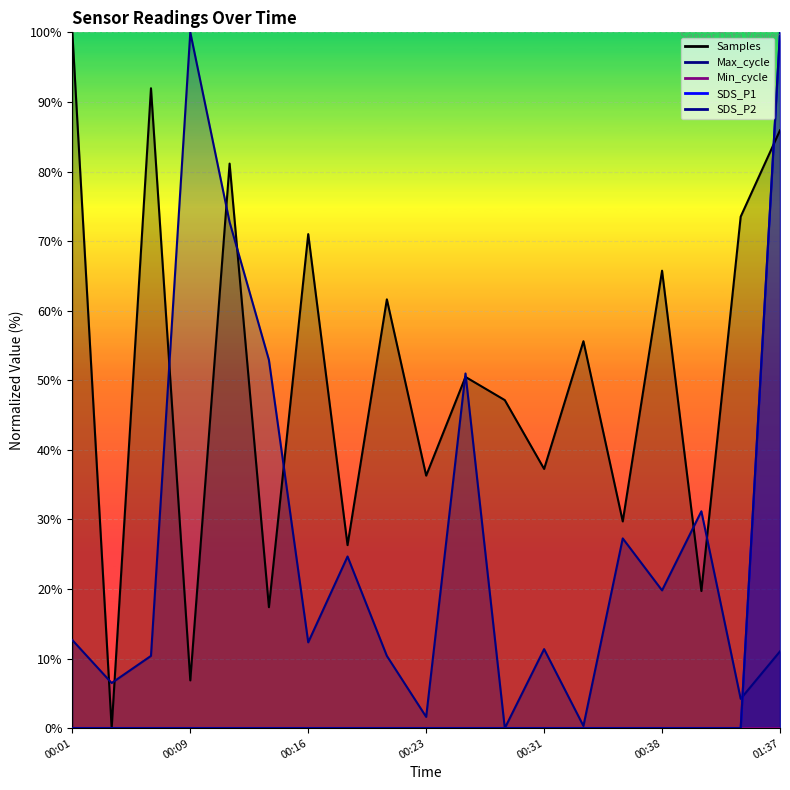

Rank the categories by Max_cycle value from highest to lowest.

00:09, 00:11, 00:14, 00:26, 00:41, 00:36, 00:19, 00:38, 00:01, 00:16, 00:31, 01:37, 00:06, 00:21, 00:04, 00:43, 00:23, 00:33, 00:28